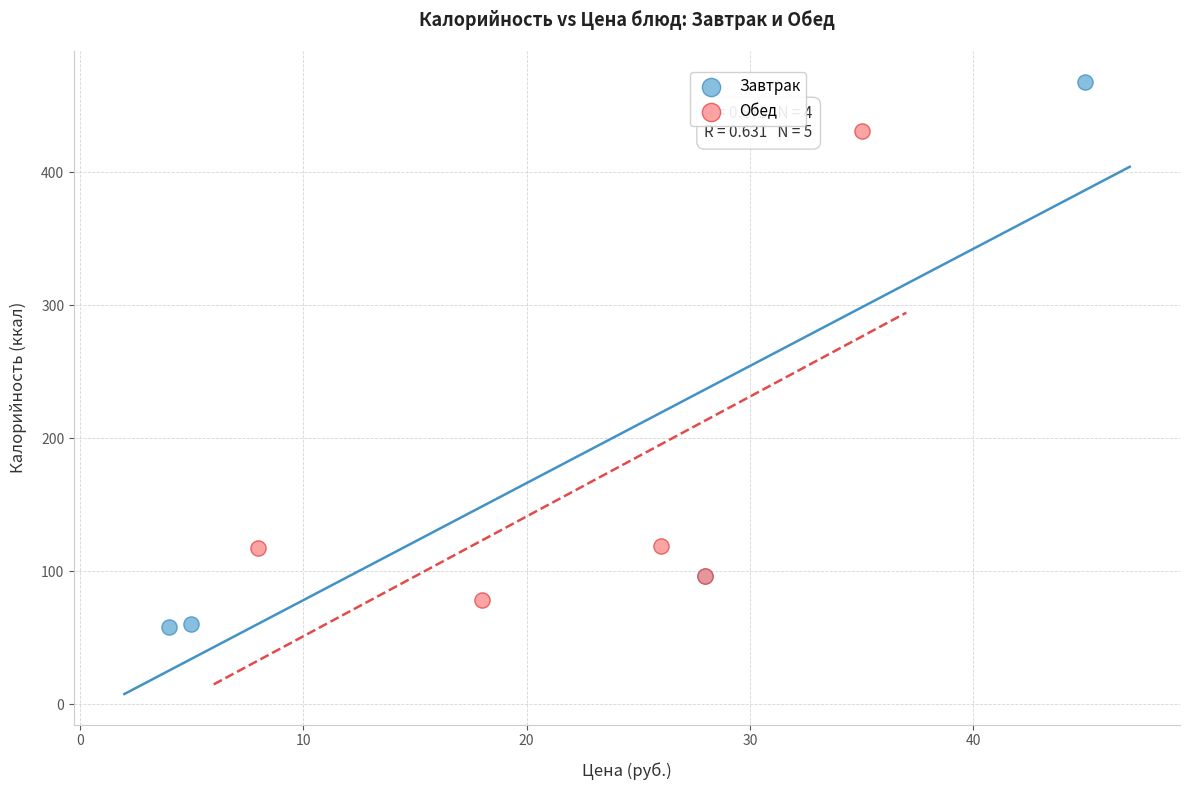

Which series contains the highest Y value?

Завтрак